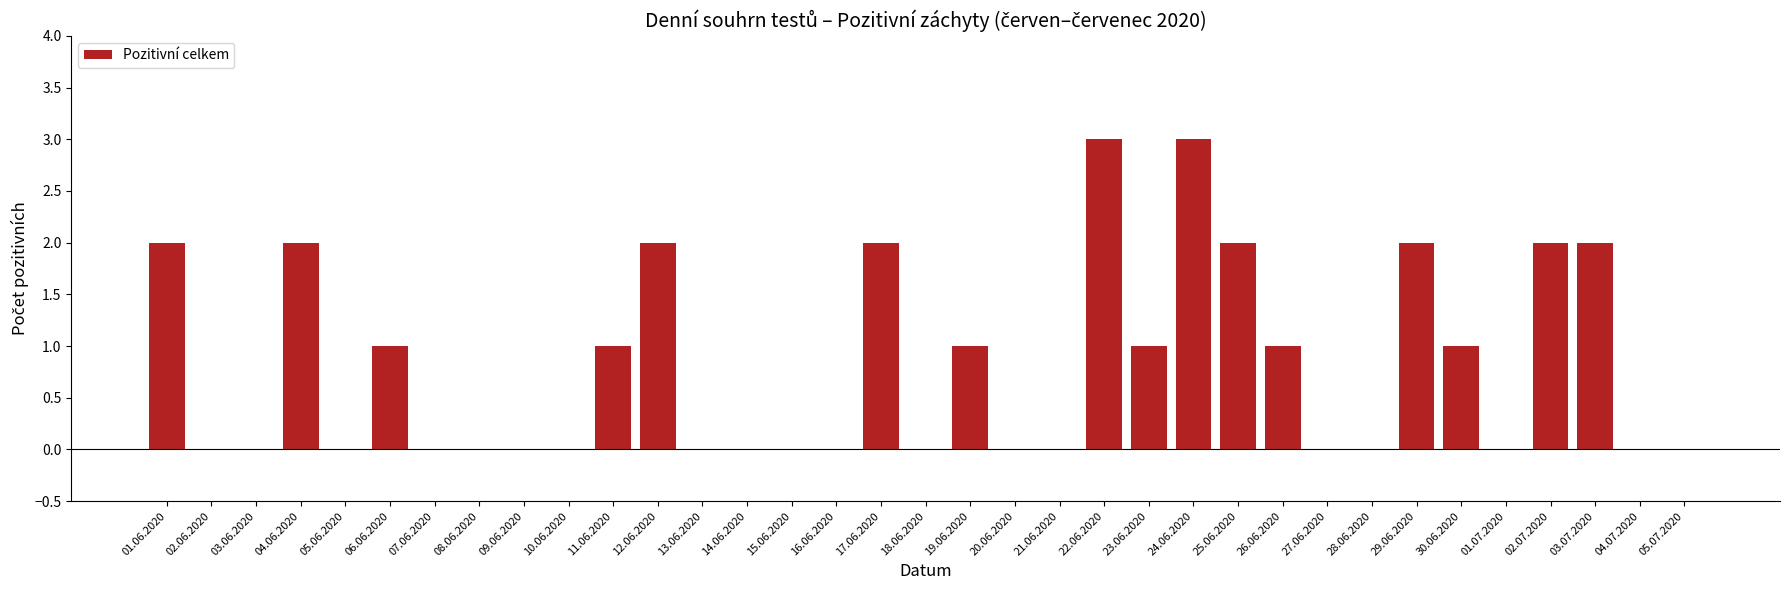

The chart shows a value of 0 at 08.06.2020. True or false?

True